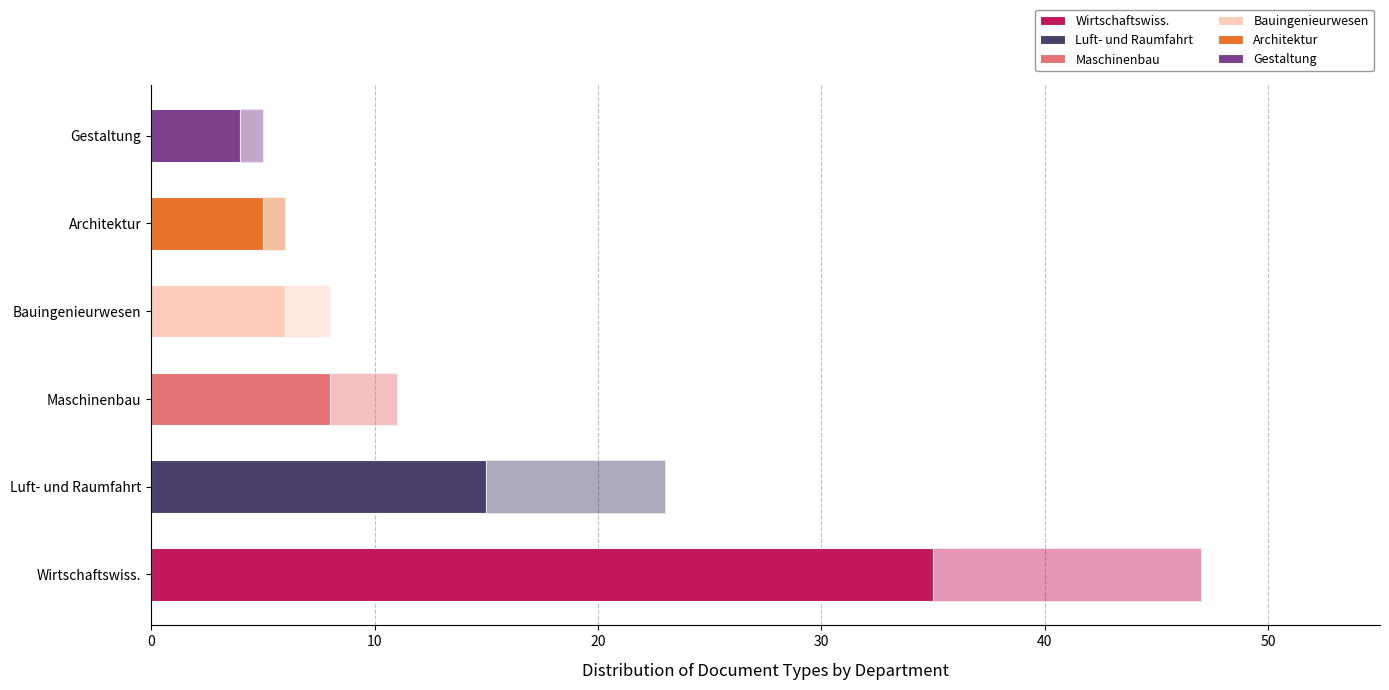

Which has a higher value, Fachbereich Maschinenbau und Mechatronik or Fachbereich Bauingenieurwesen?

Fachbereich Maschinenbau und Mechatronik